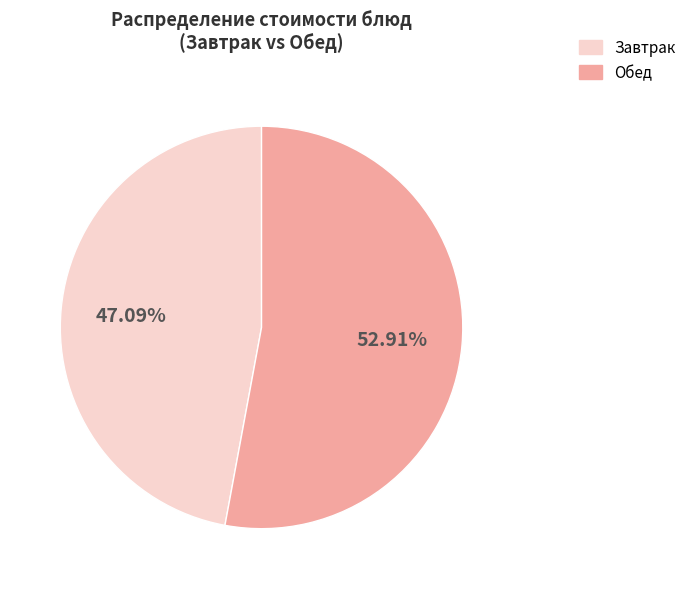

Is there a majority slice in this chart?

Yes